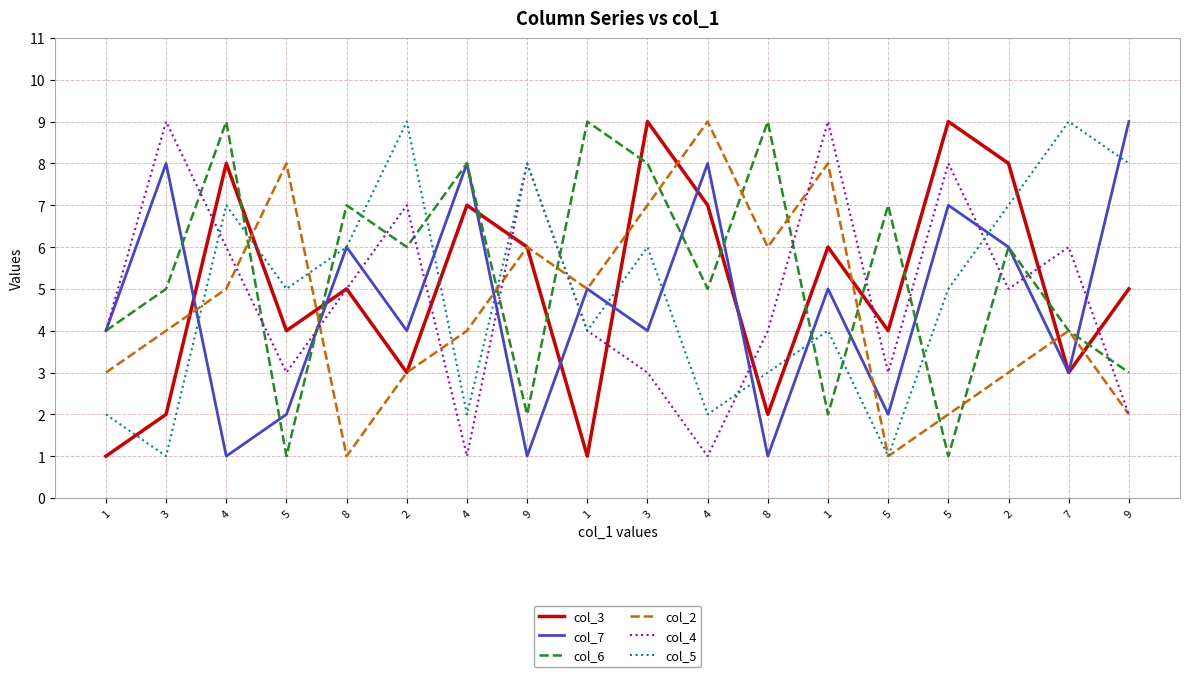

Is this an area chart (filled region under the line)?

No